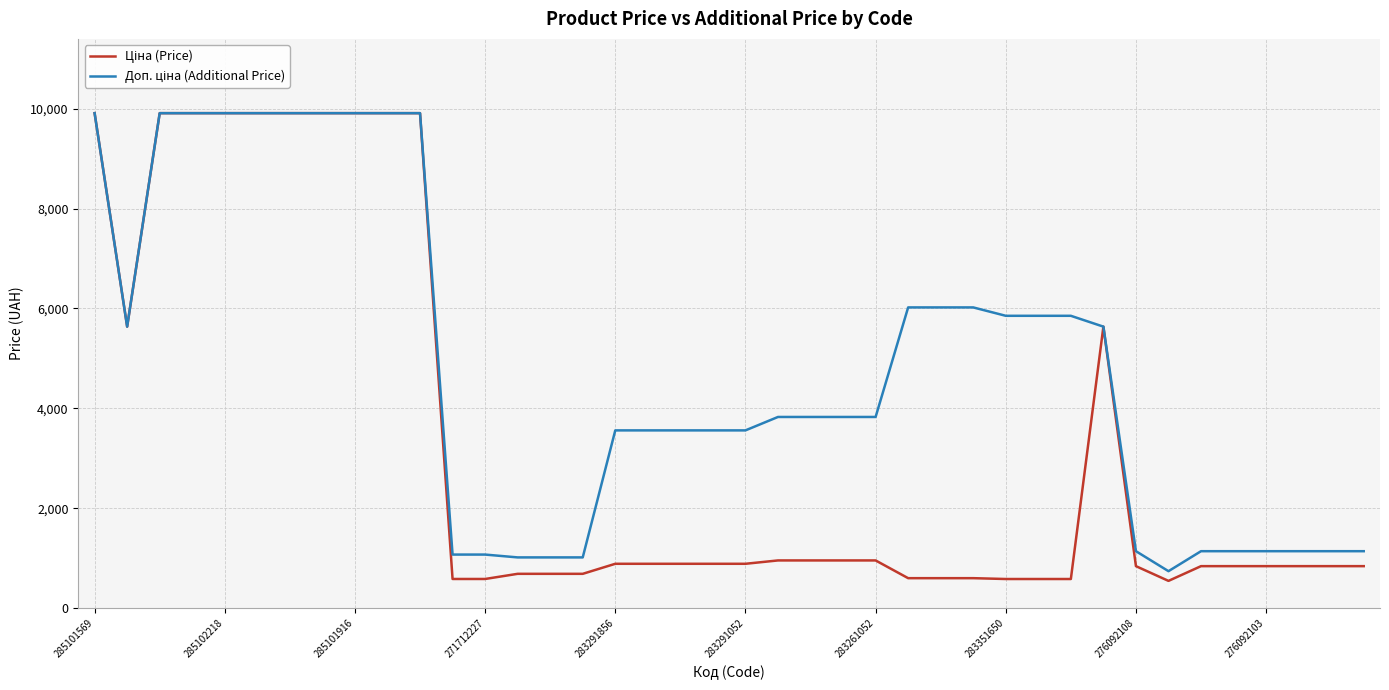

What is the smallest value displayed?

547.8